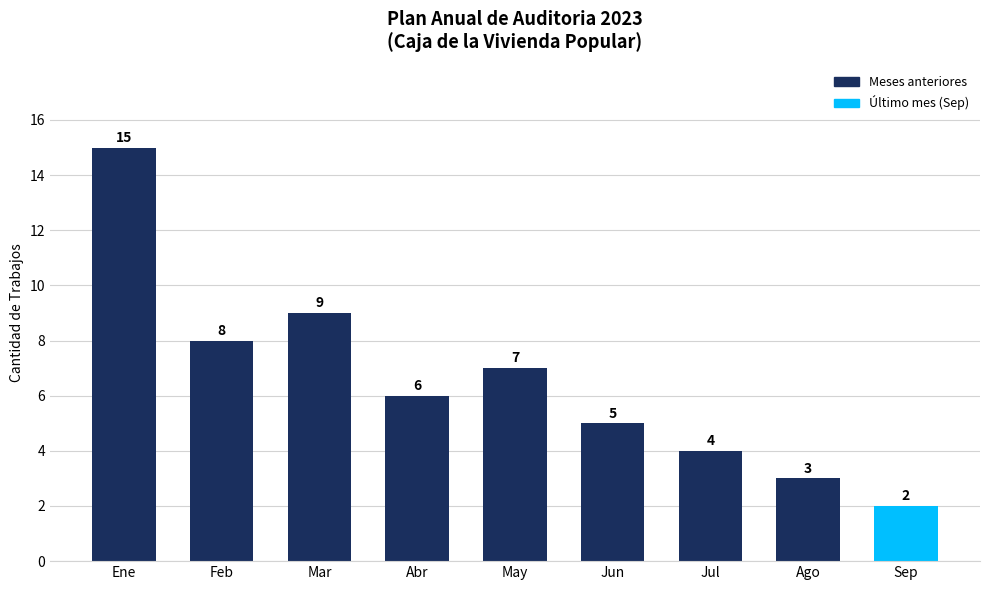

What is the average value?

7